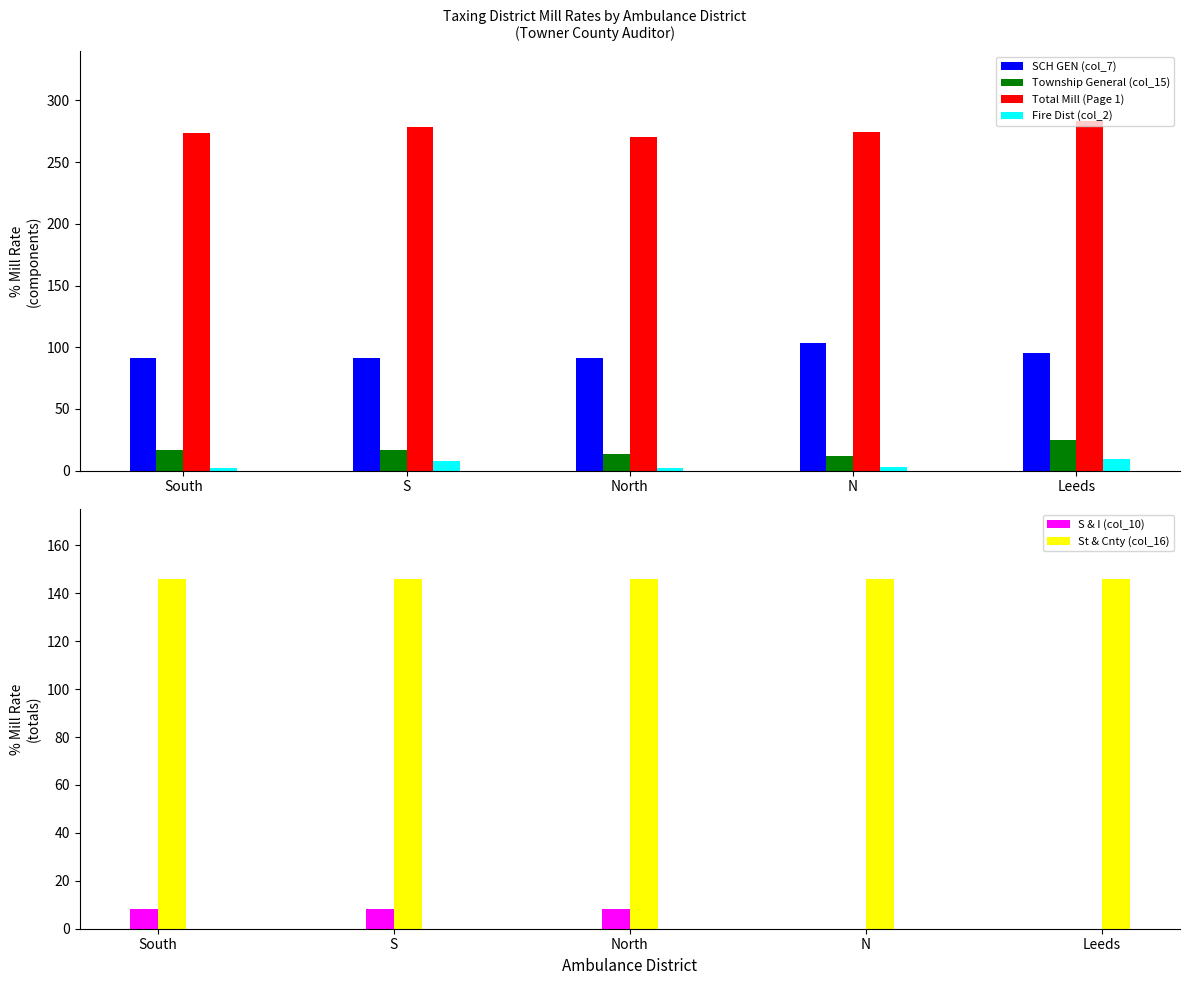

Reading left to right, extract all data points from this chart.

SCH GEN (col_7): 91.5	91.5	91.5	103.0	95.3
Township General (col_15): 16.3	16.3	13.5	11.8	24.6
Total Mill (Page 1): 273.5	278.5	270.8	274.3	283.4
Fire Dist (col_2): 2.0	8.0	2.0	3.0	9.0
S & I (col_10): 8.2	8.2	8.2	0.0	0.0
St & Cnty (col_16): 145.9	145.9	145.9	145.9	145.9